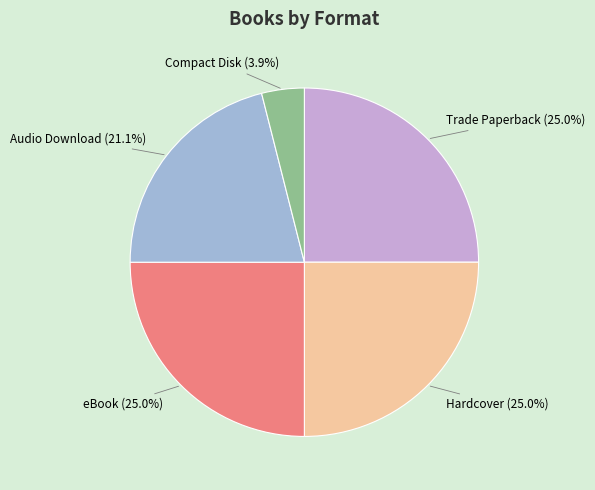

Is there a majority slice in this chart?

No